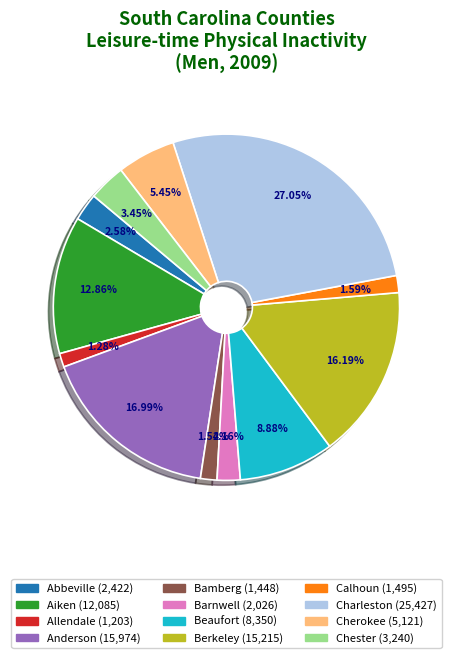

To the nearest percent, what percentage of the pie is Aiken?

13%